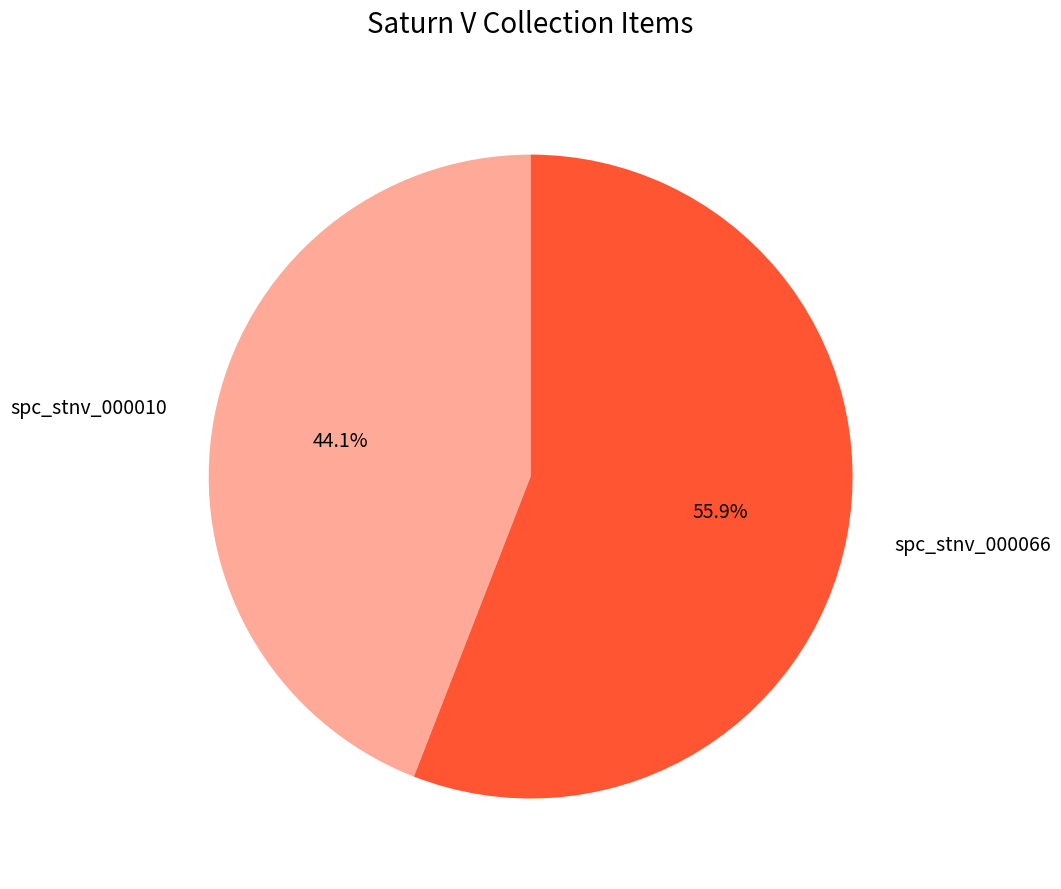

Rank the categories by value from highest to lowest.

spc_stnv_000066, spc_stnv_000010